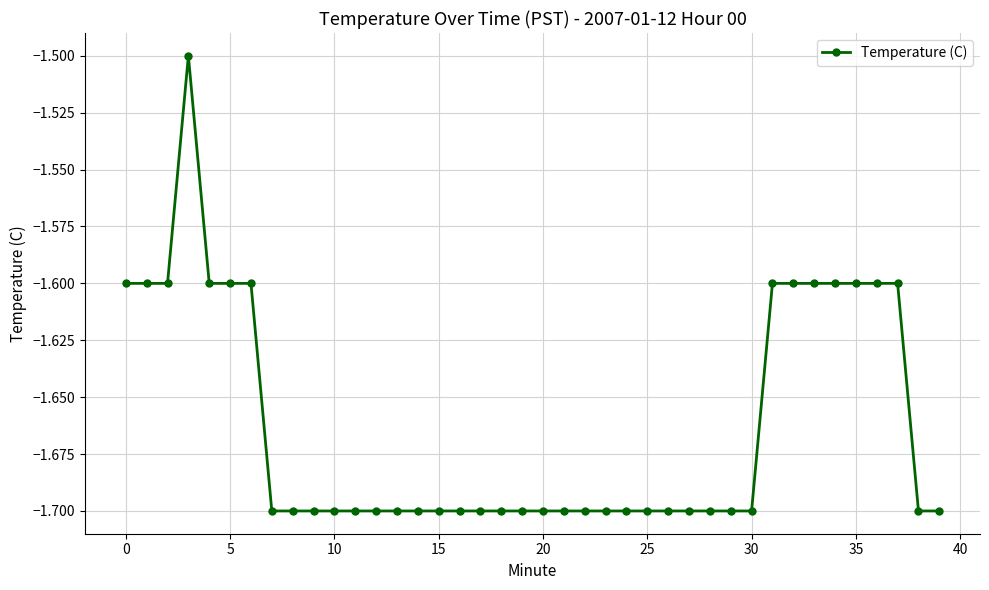

What is the average value?

-1.7